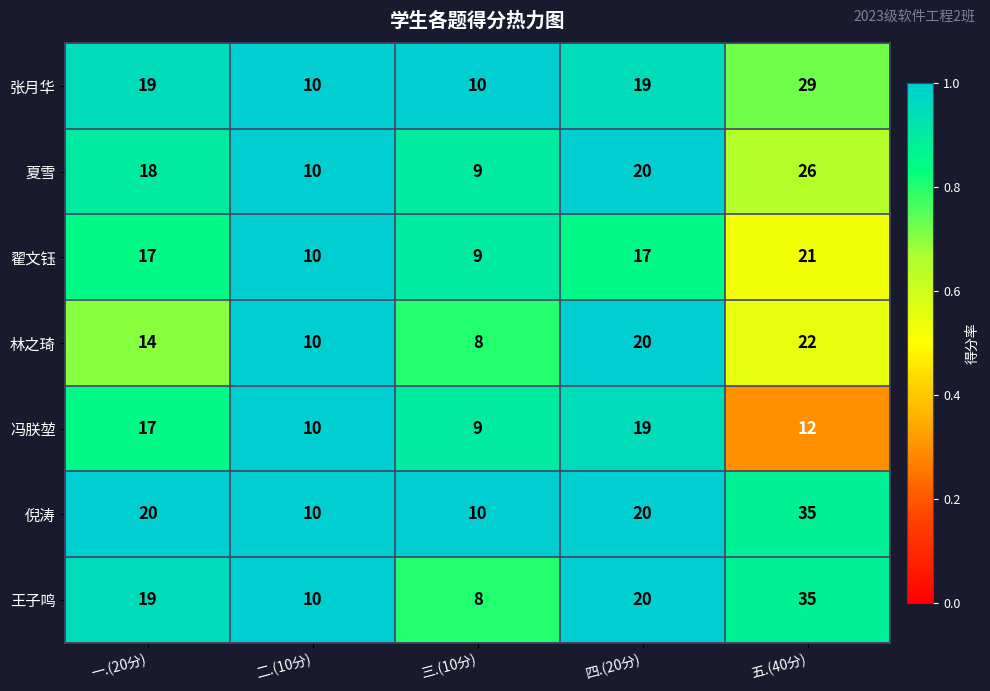

What is the highest value of the 林之琦 series?

22